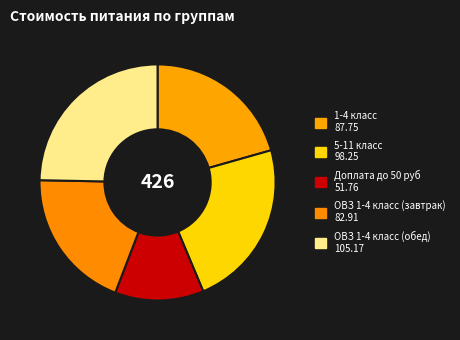

Is there any slice that represents more than half of the pie?

No